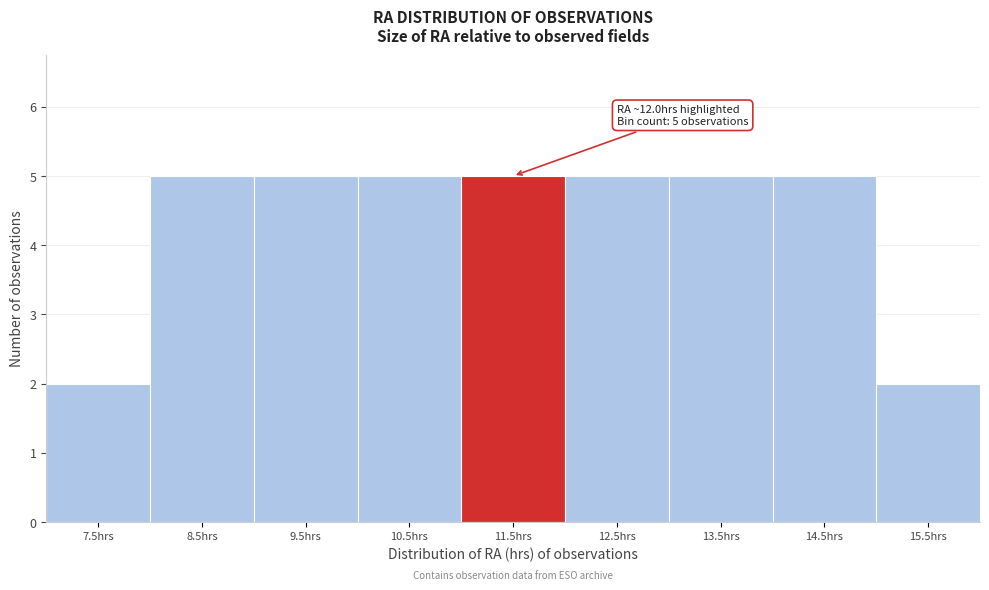

Reading left to right, transcribe all the data shown in this chart.

2	5	5	5	5	5	5	5	2